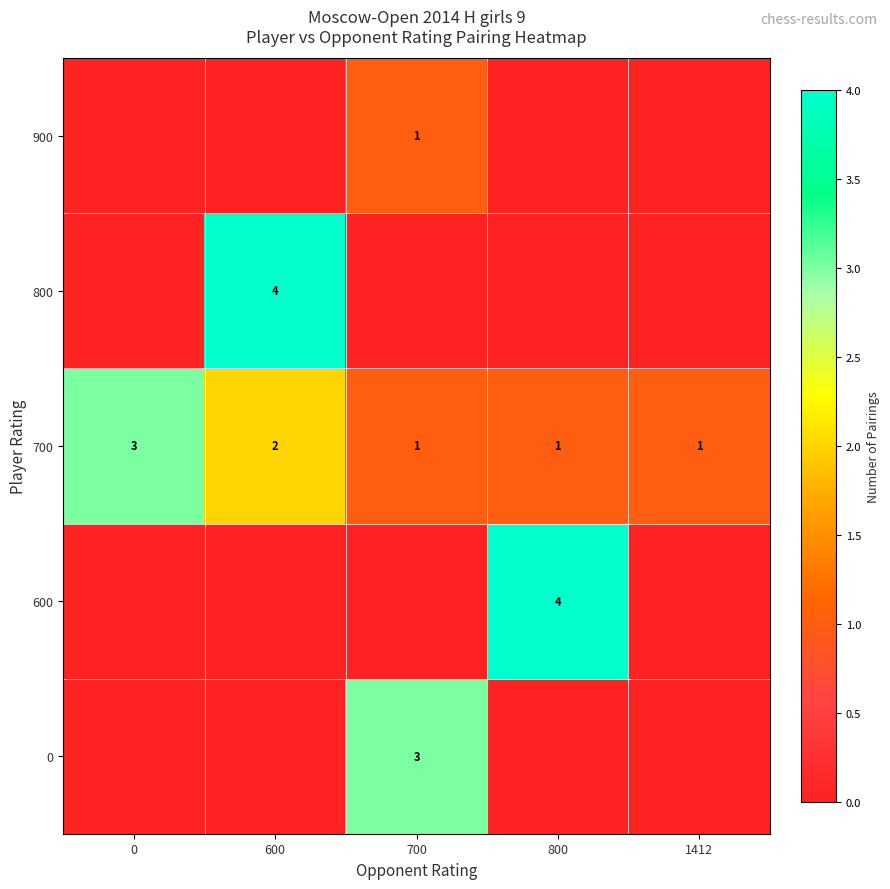

Which has a higher value, 800 or 1412?

800